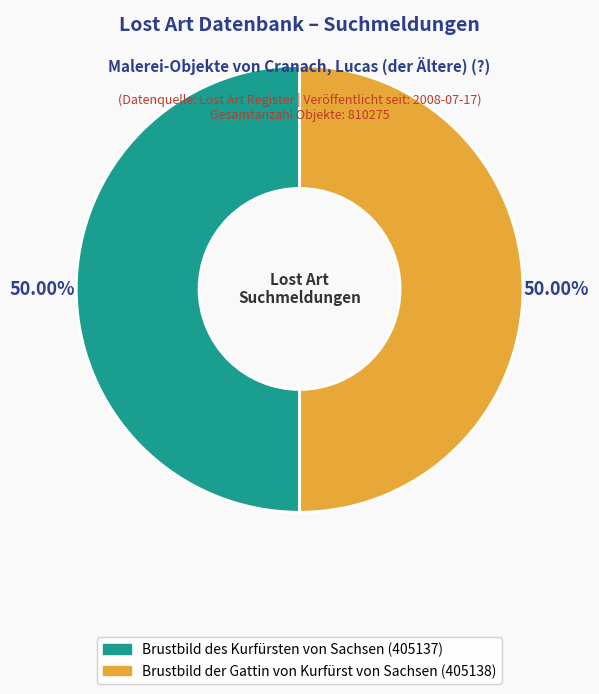

How many segments does this pie chart have?

2